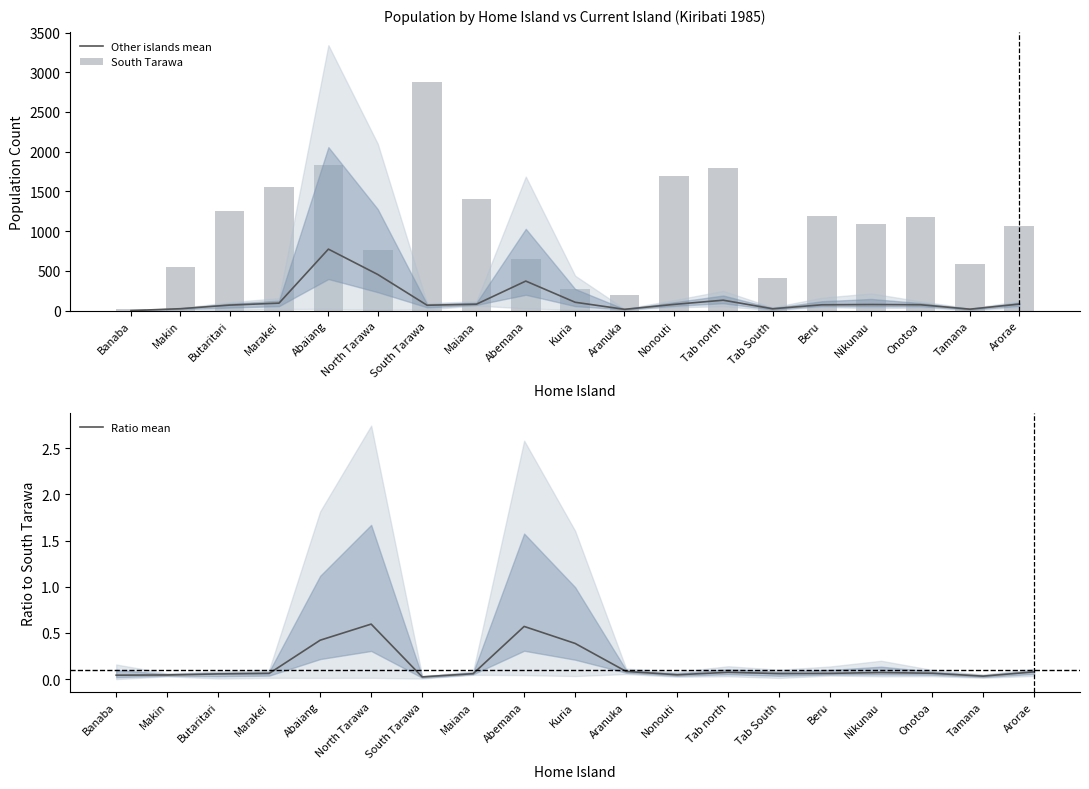

Which series has the widest spread of values?

South Tarawa